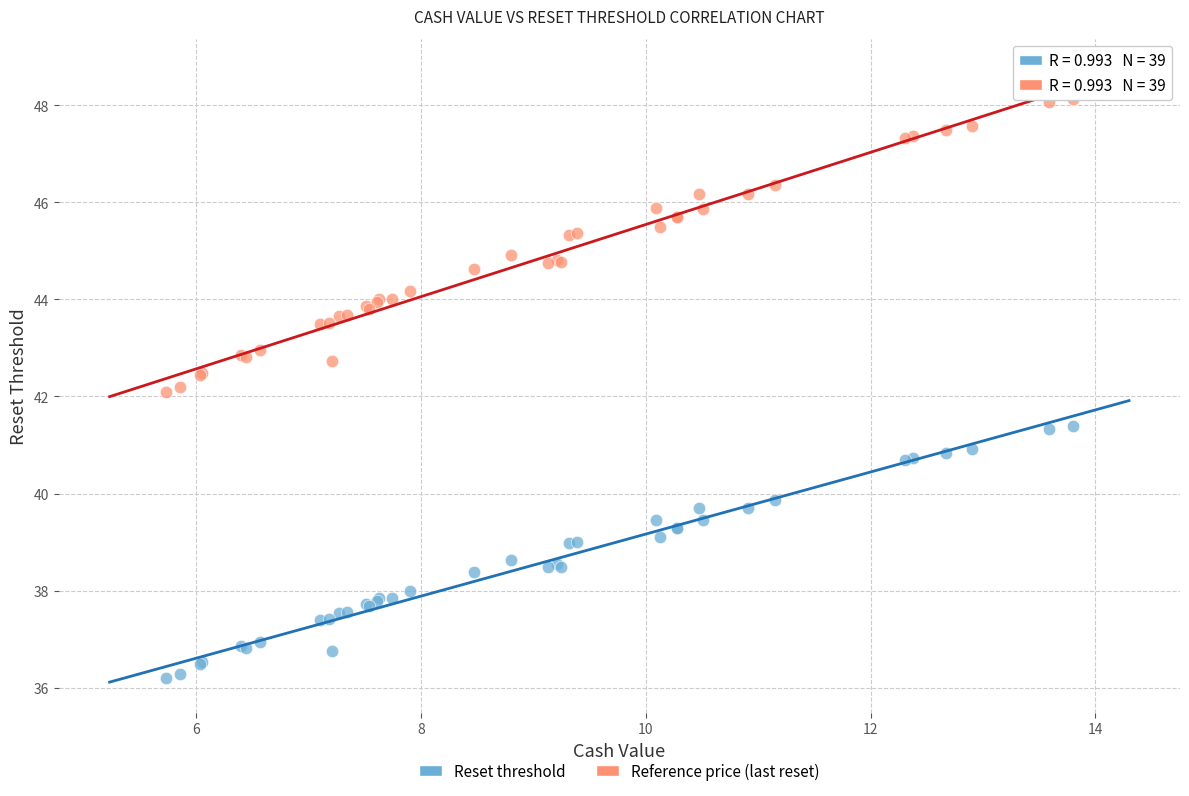

Which series has the widest spread of Y values?

Reference price (last reset)